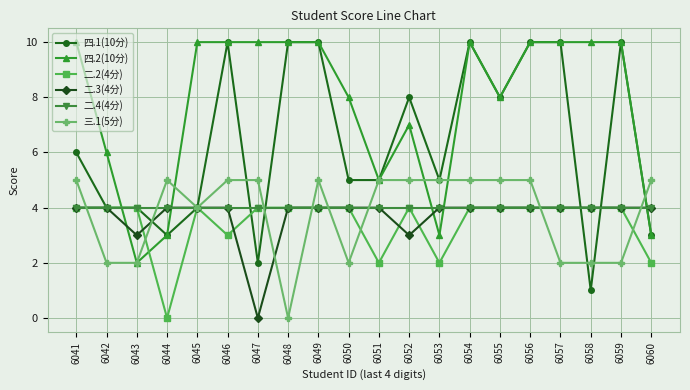

True or false: 二.2(4分) has a value of 6 at 6056.

False